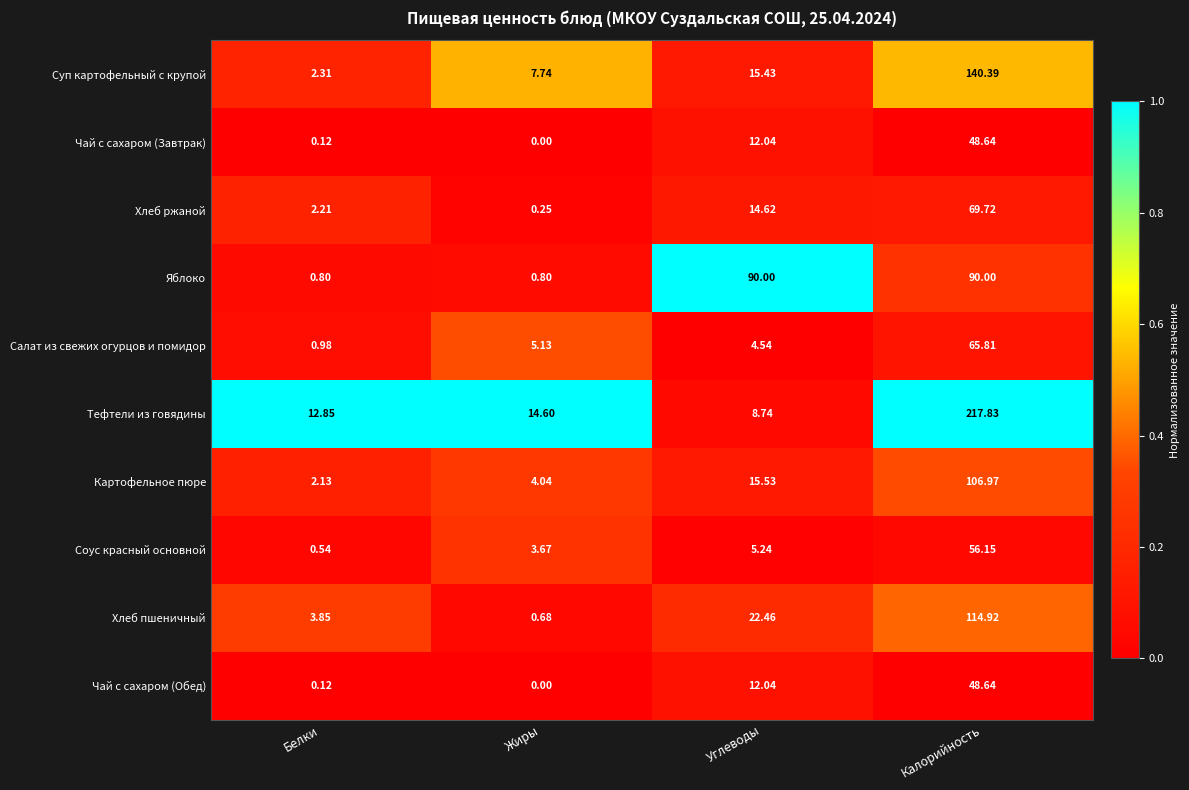

At which label does Хлеб пшеничный first exceed 22?

Углеводы